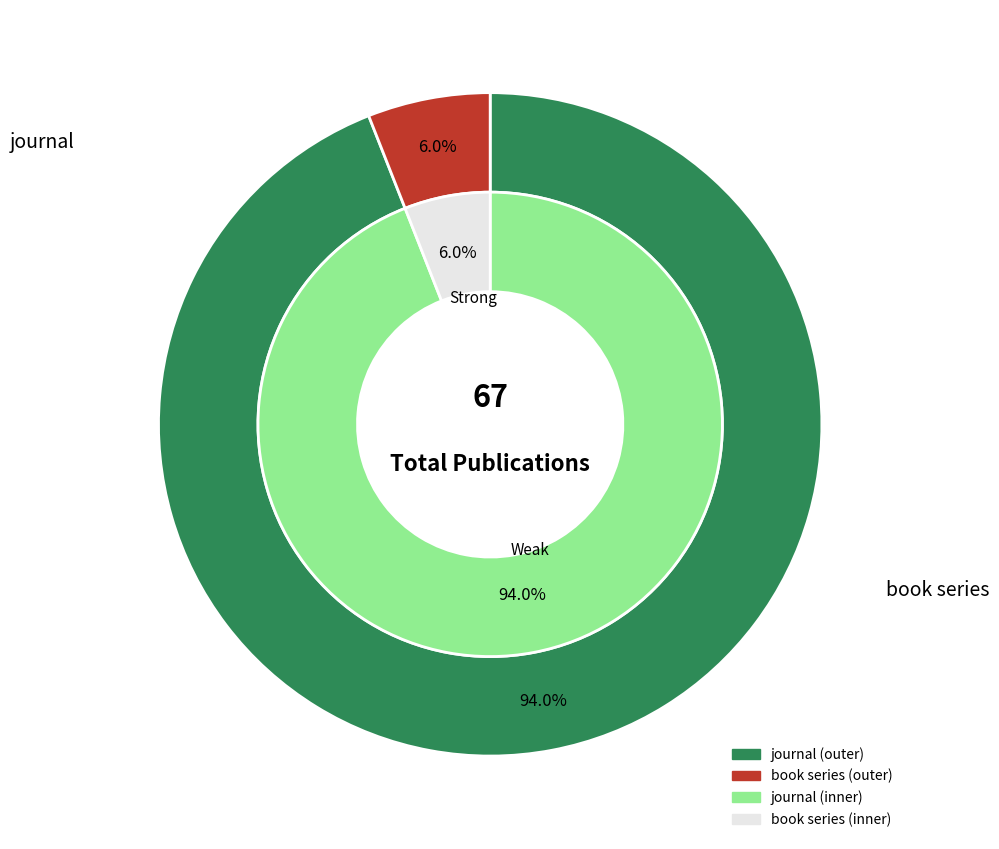

To the nearest percent, what percentage of the pie is journal?

94%